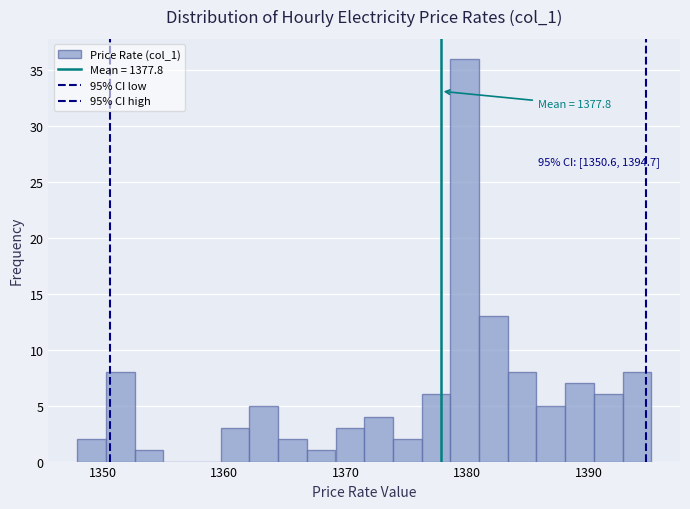

Read against the x-axis, roughly where is the centre of the tallest bar?

1380